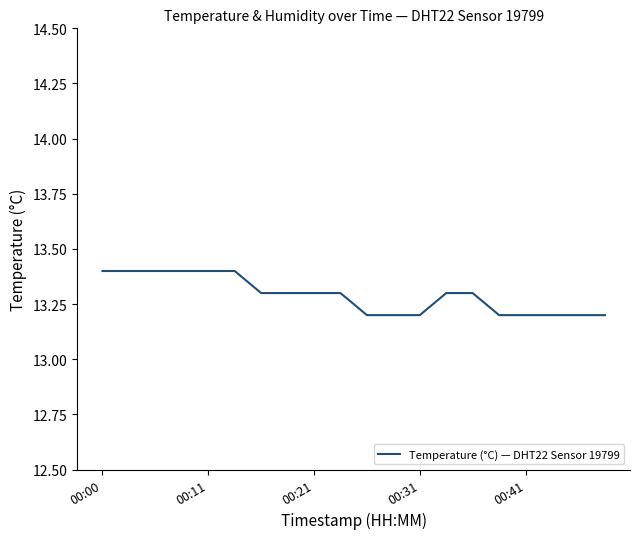

What is the minimum value shown in the chart?

13.2